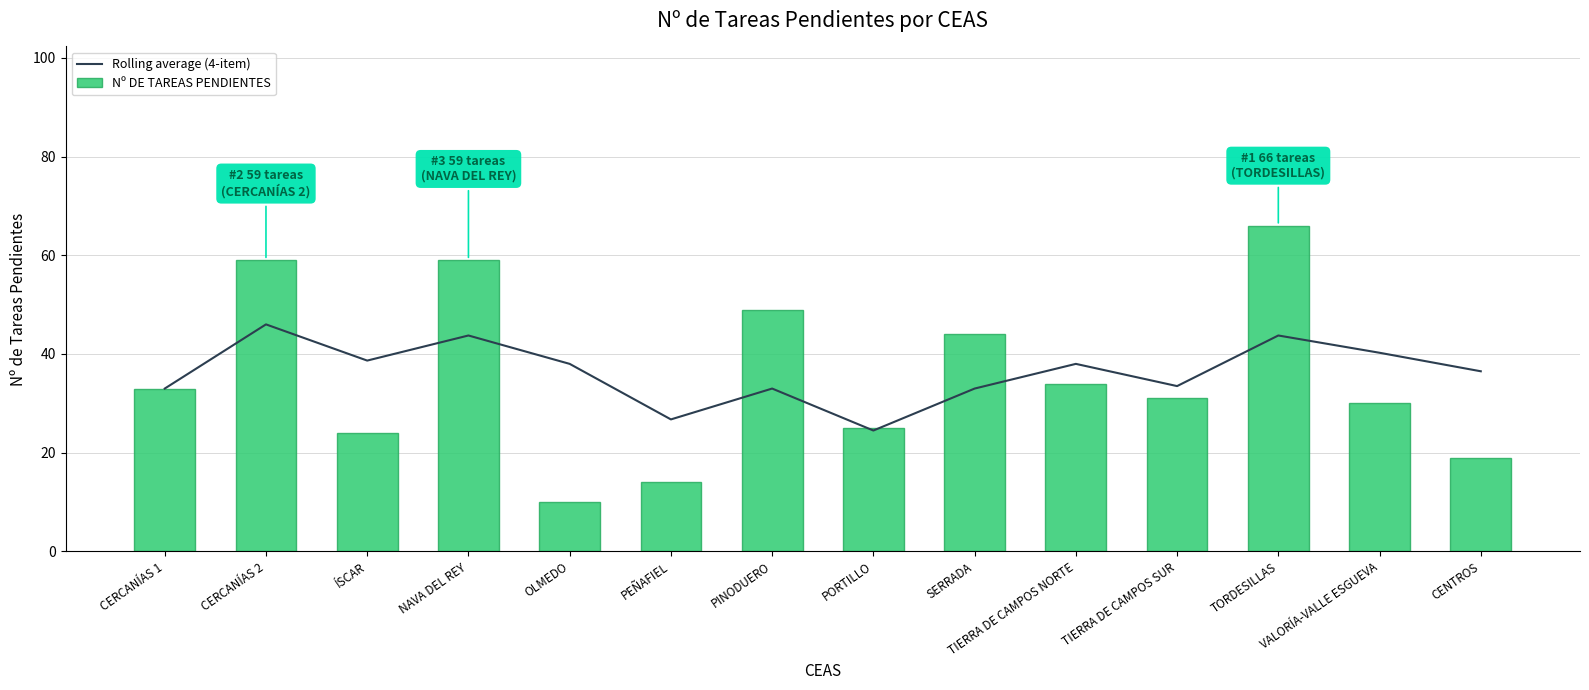

What are all the series names shown in the legend?

Rolling average (4-item), Nº DE TAREAS PENDIENTES